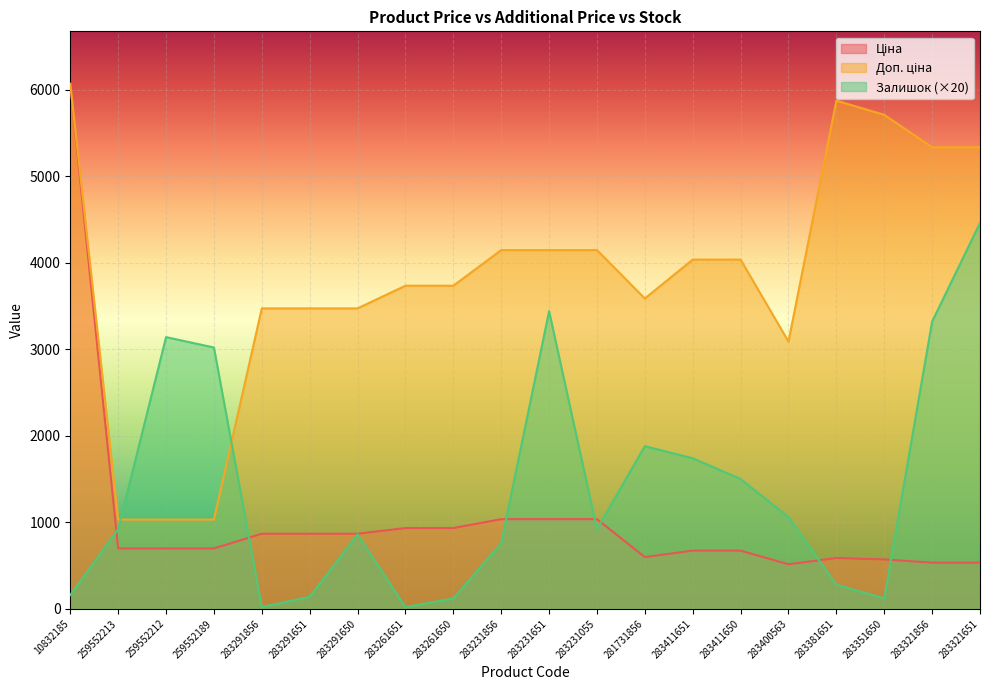

Which series has the widest spread of values?

Ціна